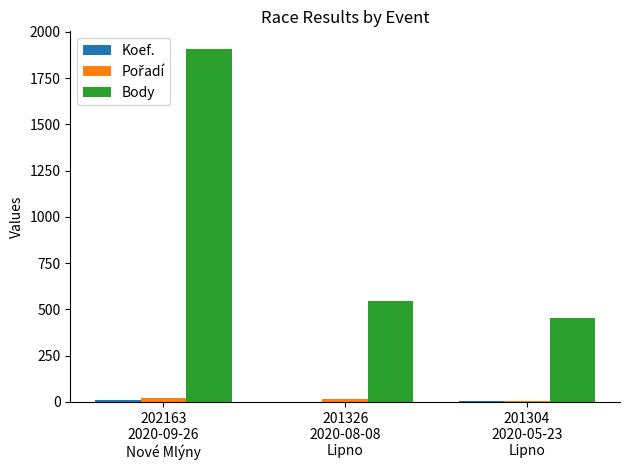

What is the greatest value displayed?

1908